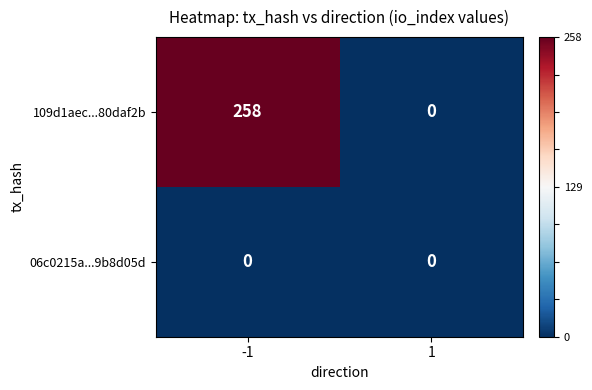

List the series in order of their overall mean, highest first.

109d1aec...80daf2b, 06c0215a...9b8d05d